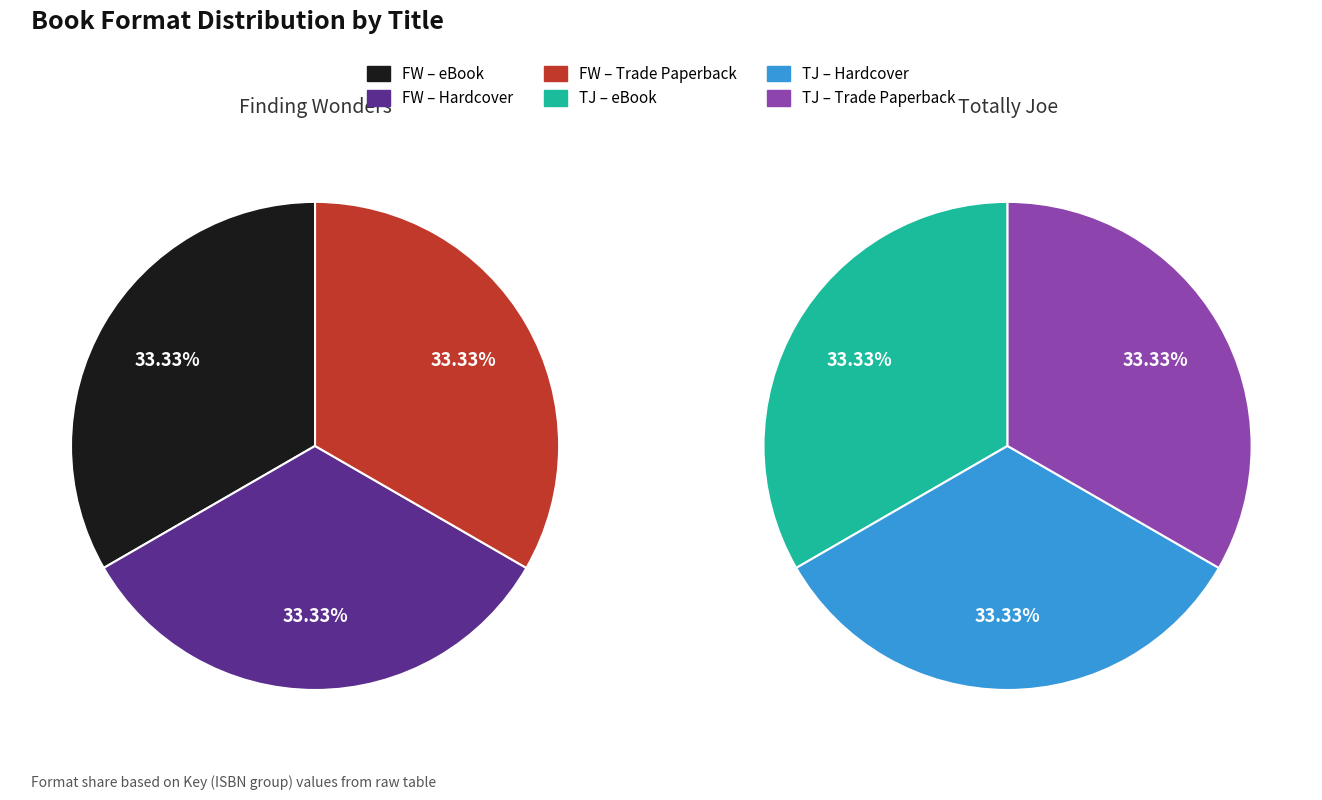

How many slices are in this pie chart?

3